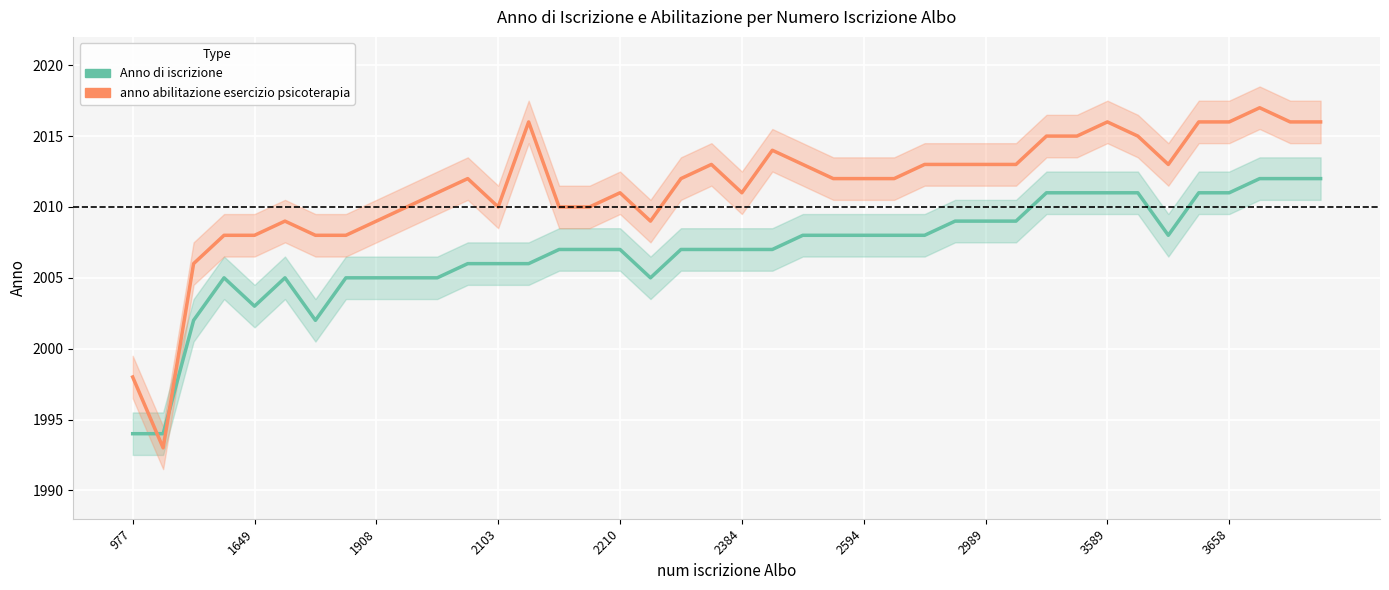

Where does the anno abilitazione esercizio psicoterapia series first go above 2012?

13